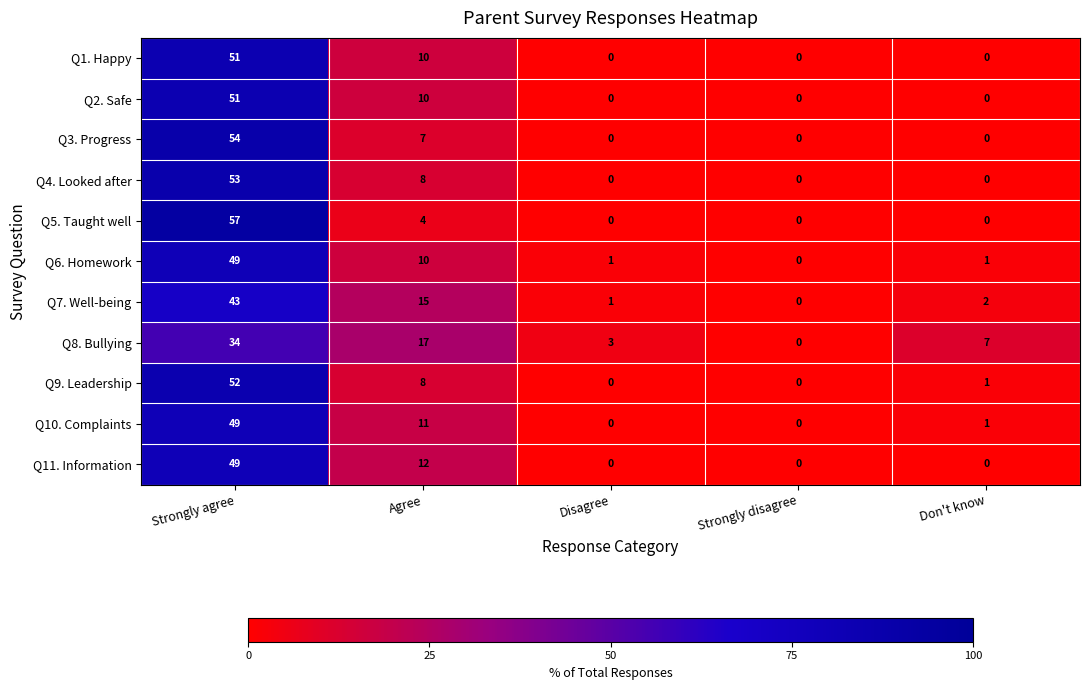

What is the total value across all series at Strongly agree?

542